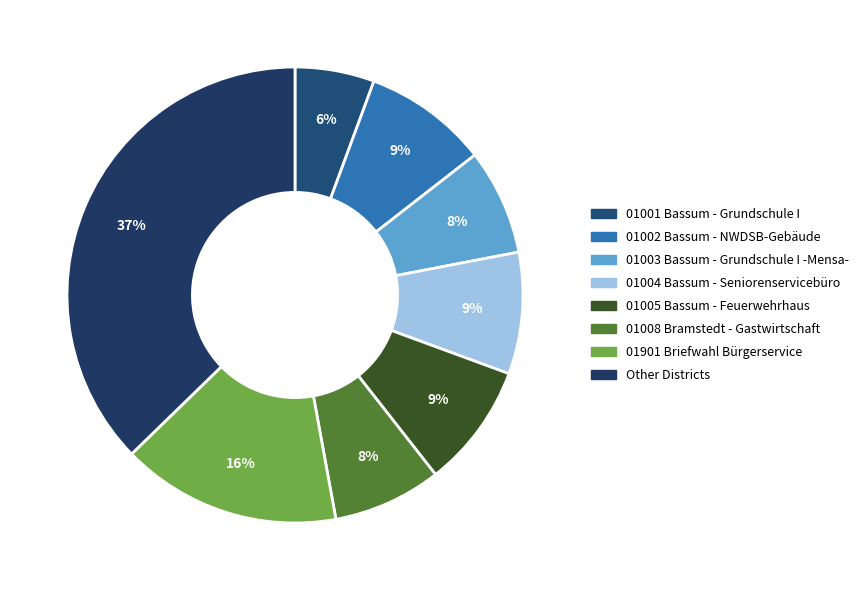

Count the number of slices in the pie.

8